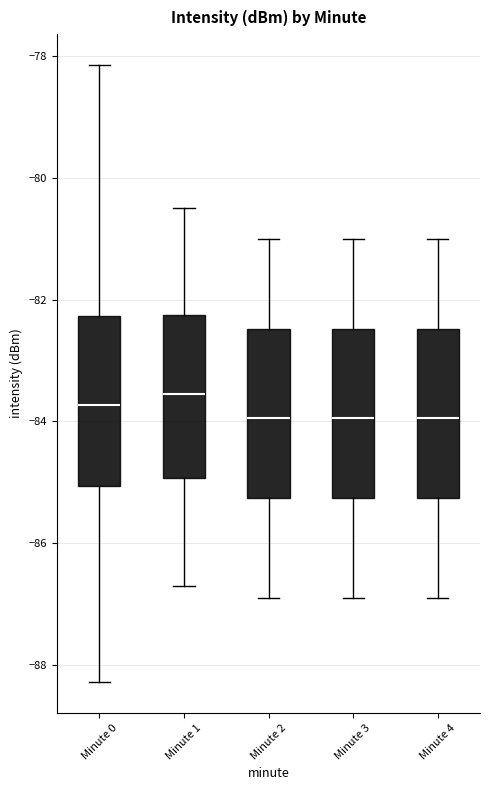

Reading left to right, transcribe this box plot: for each box, give where its median line is, the range the box spans, and where its two whiskers end, as read against the y-axis. The values are not printed on the chart, so give them approximately, as read against the axis.

Minute 0: median -83.8, box -85.0 to -82.2, whiskers -88.2 to -78.2
Minute 1: median -83.6, box -85.0 to -82.2, whiskers -86.6 to -80.4
Minute 2: median -84.0, box -85.2 to -82.4, whiskers -86.8 to -81.0
Minute 3: median -84.0, box -85.2 to -82.4, whiskers -86.8 to -81.0
Minute 4: median -84.0, box -85.2 to -82.4, whiskers -86.8 to -81.0